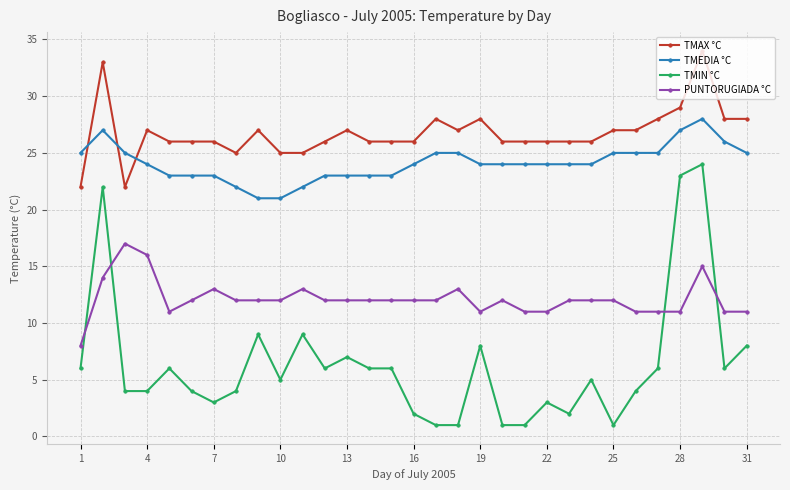

True or false: TMEDIA °C and TMIN °C cross at least once.

False